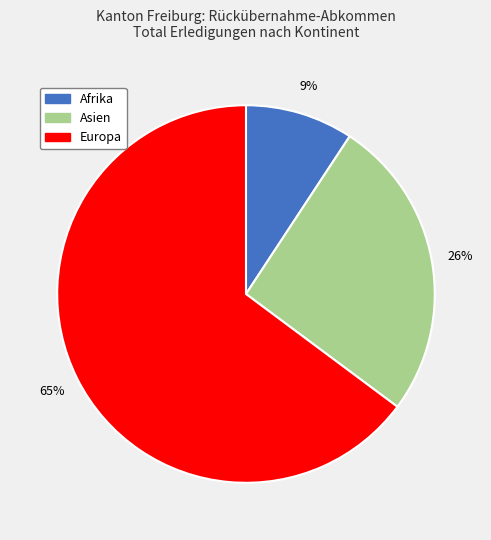

Is there any slice that represents more than half of the pie?

Yes